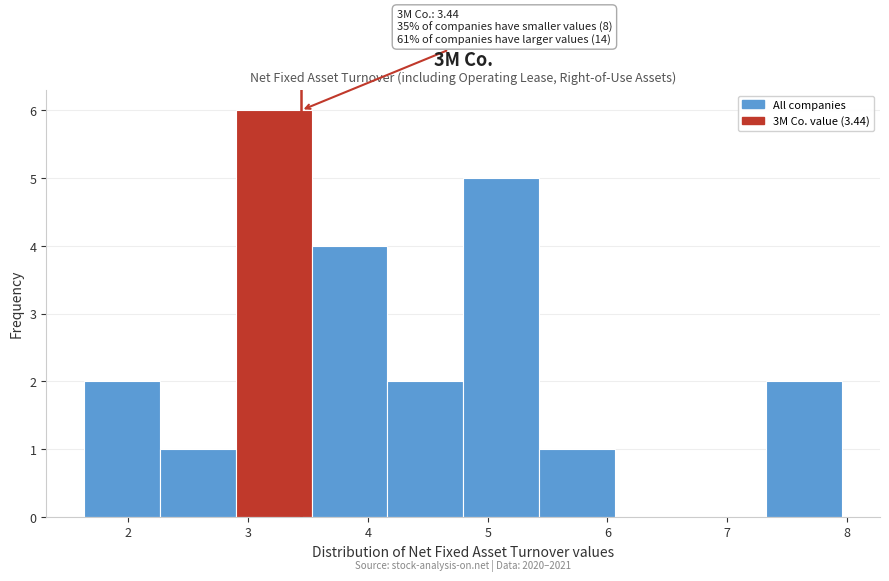

Which range on the x-axis has the tallest bar?

2.9 to 3.5